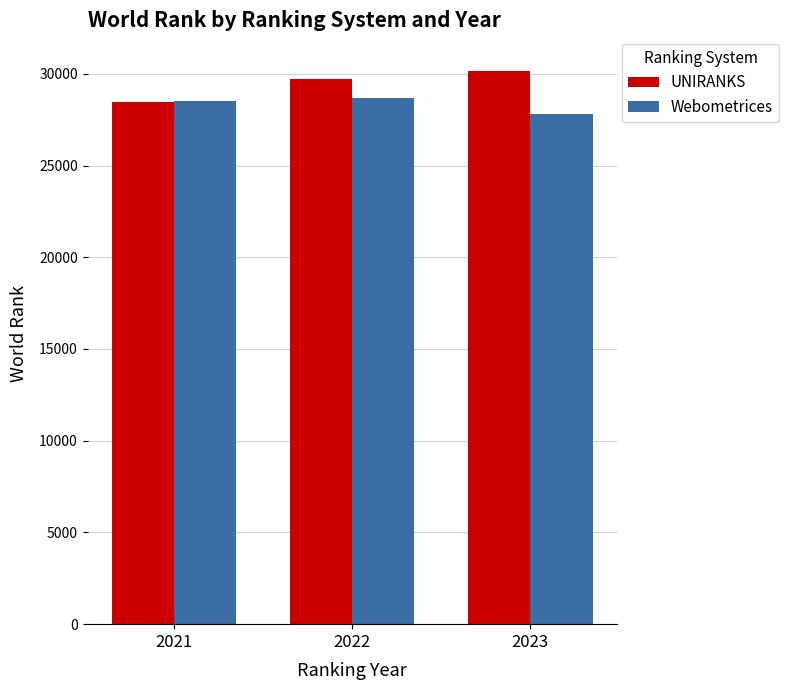

Which series has the largest total across all categories?

UNIRANKS